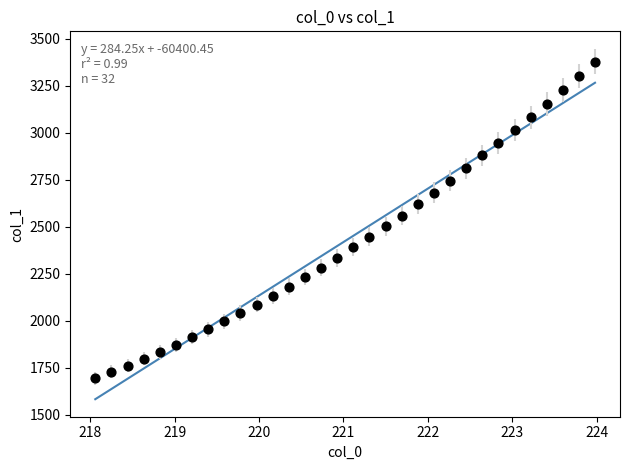

What is the range of Y values (max minus min)?

1684.9